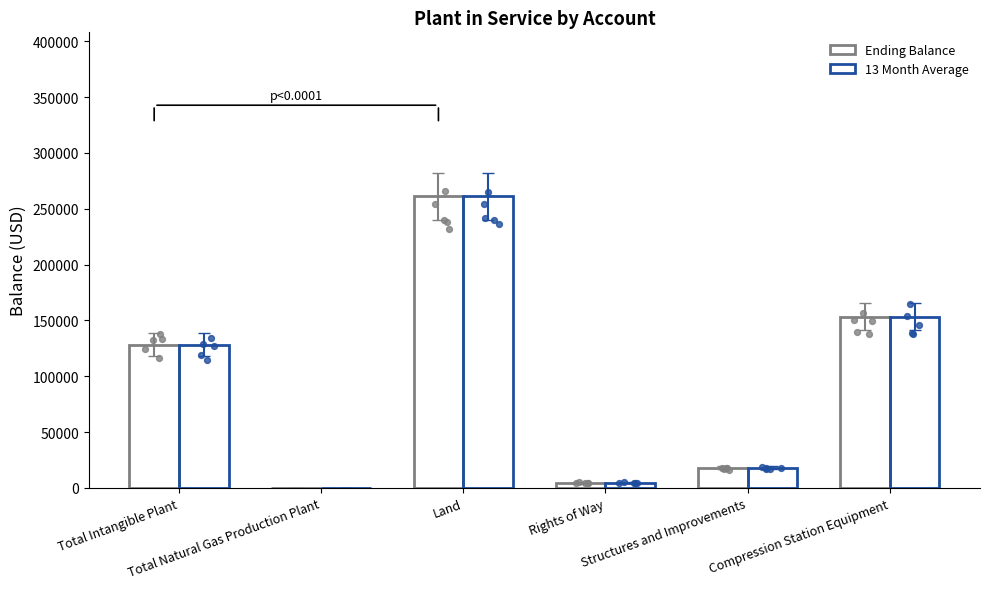

At which category is the sum across all series the highest?

Land